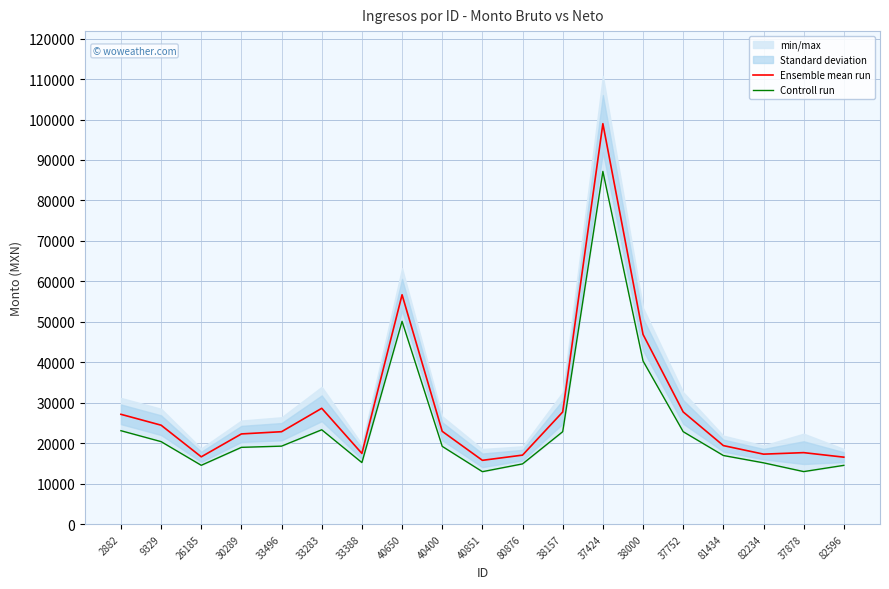

Which has a higher value, 82234 or 37752?

37752